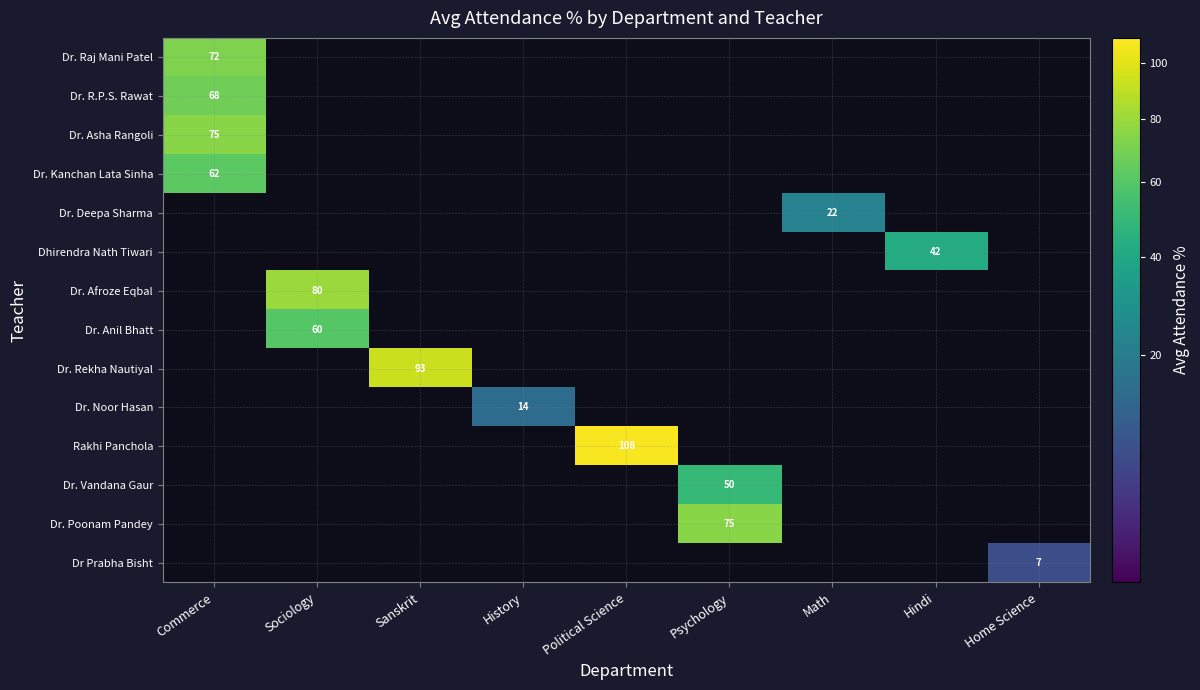

True or false: Dr. Vandana Gaur has a value of 50 at Psychology.

True